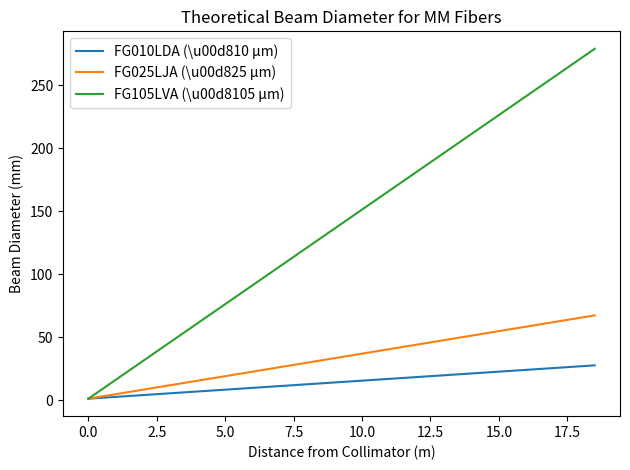

Which series has the widest spread of values?

FG105LVA (\u00d8105 µm)